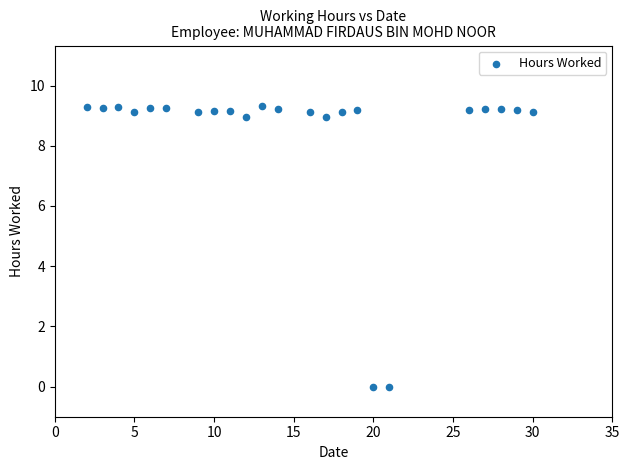

What is the range of Y values (max minus min)?

9.3